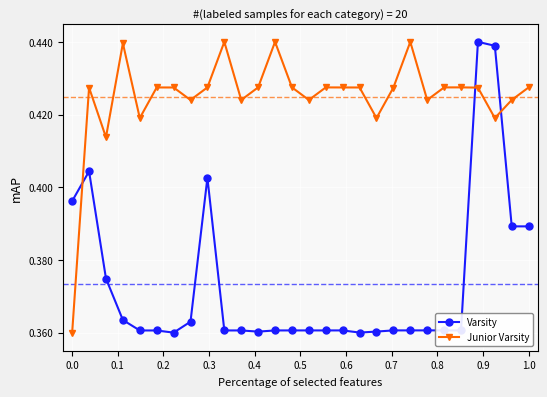

What is the difference between the maximum and minimum values in the Varsity series?

0.1